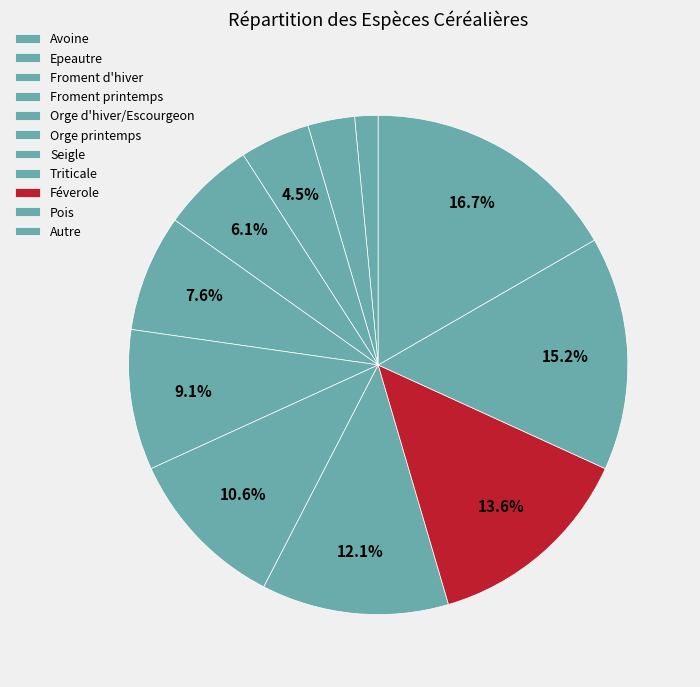

Is the sum of Triticale and Pois greater than half?

No